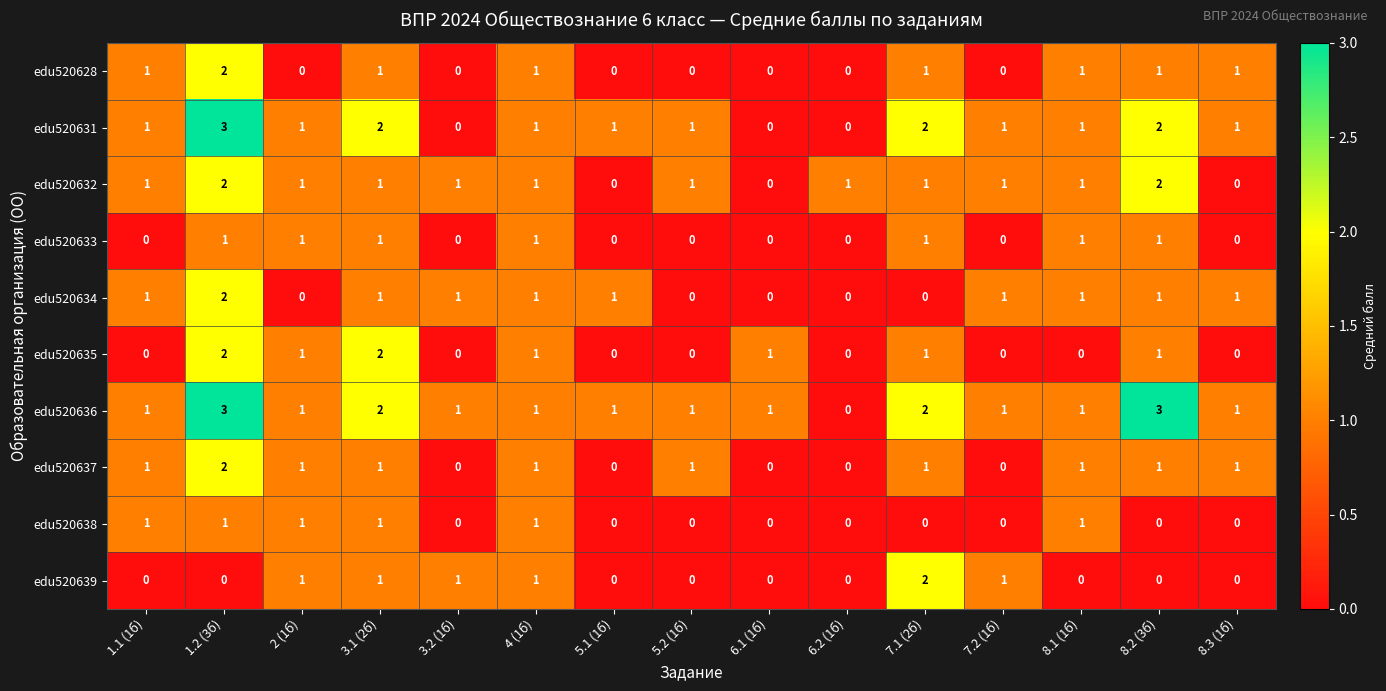

Is the value of edu520635 at 3.1 (2б) greater than the value of edu520639 at 5.2 (1б)?

Yes